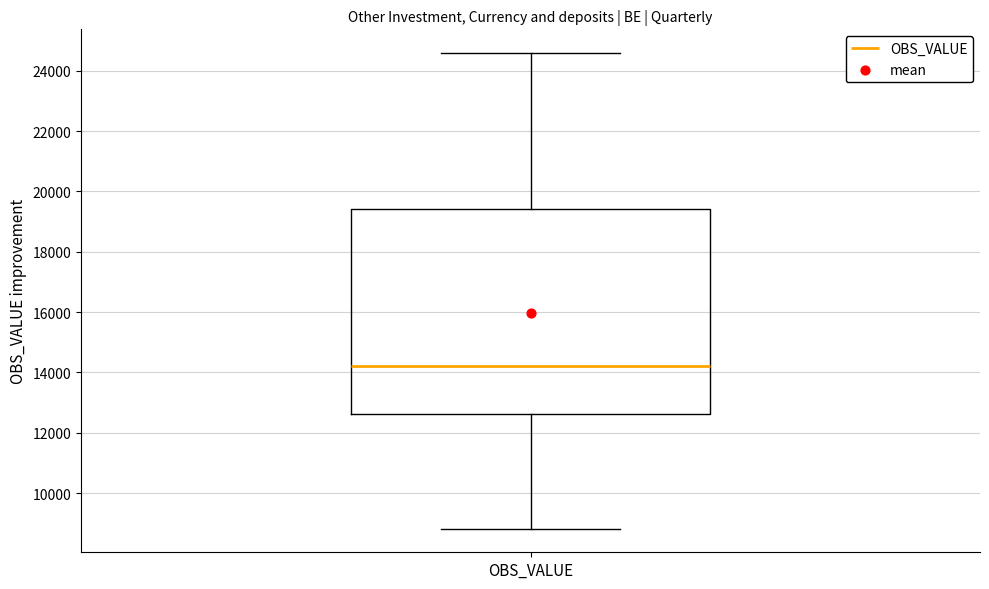

Transcribe this box plot: give where the median line is, the range the box spans, and where the two whiskers end, as read against the y-axis. The values are not printed on the chart, so give them approximately, as read against the axis.

median 14200, box 12600 to 19400, whiskers 8800 to 24600